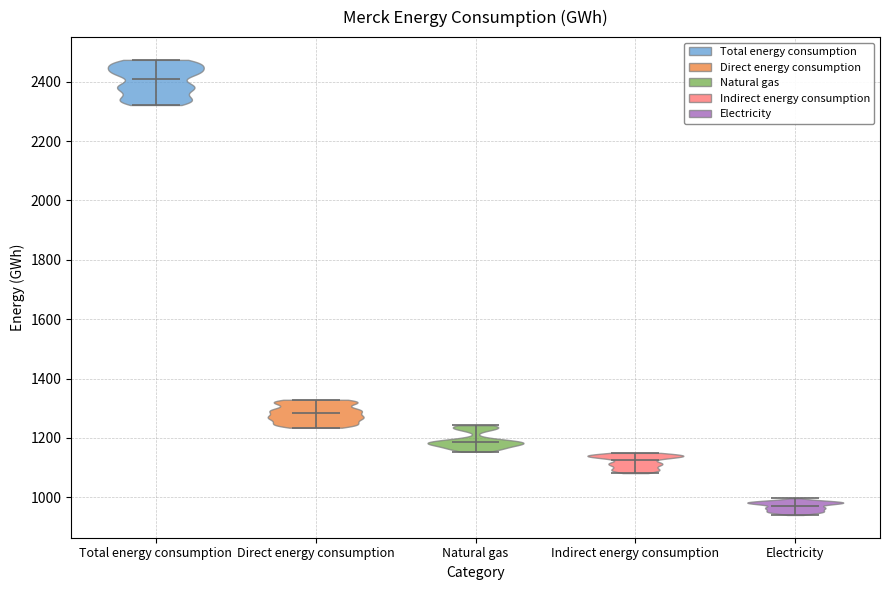

Which violin has the highest median line?

Total energy consumption